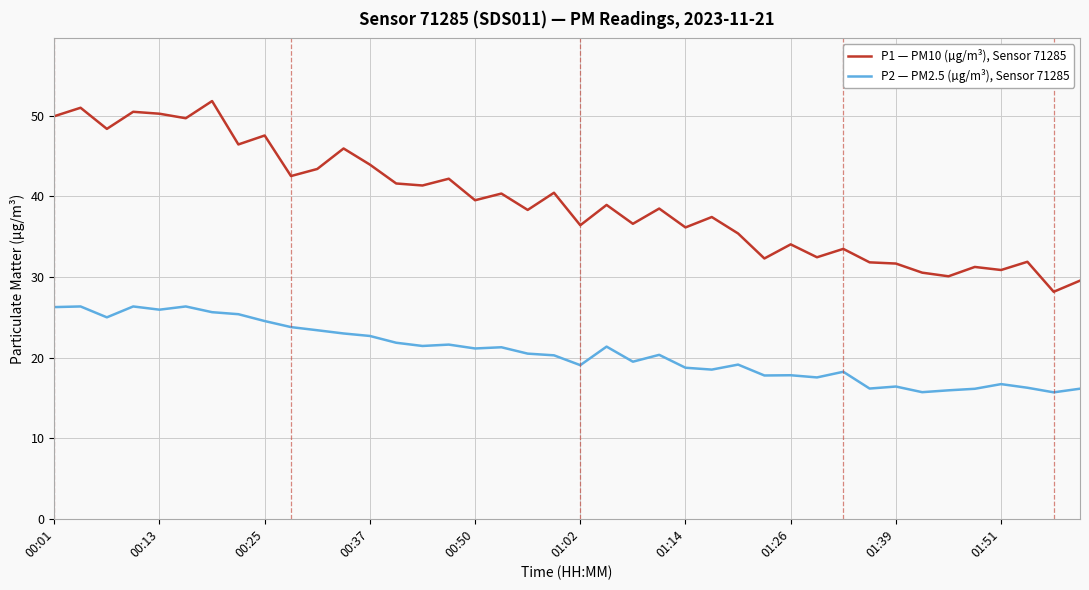

Which series has the largest range (max minus min)?

P1 — PM10 (µg/m³), Sensor 71285